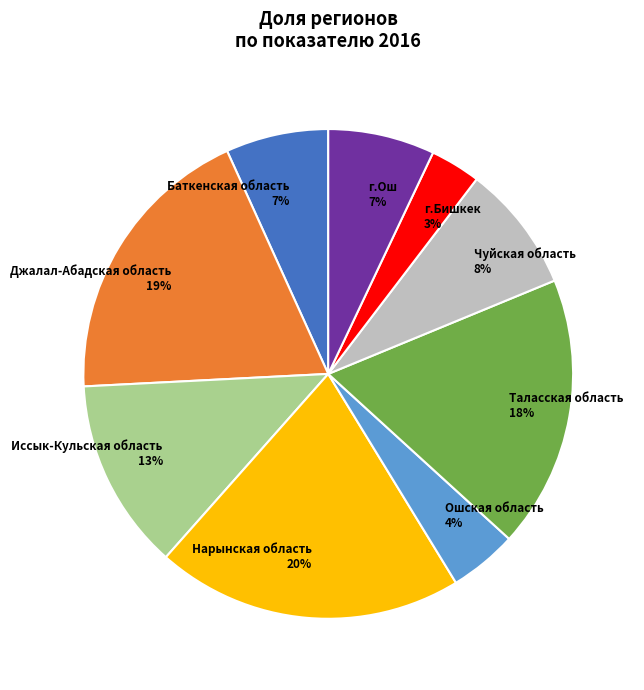

Which category has the smallest portion of the pie?

г.Бишкек